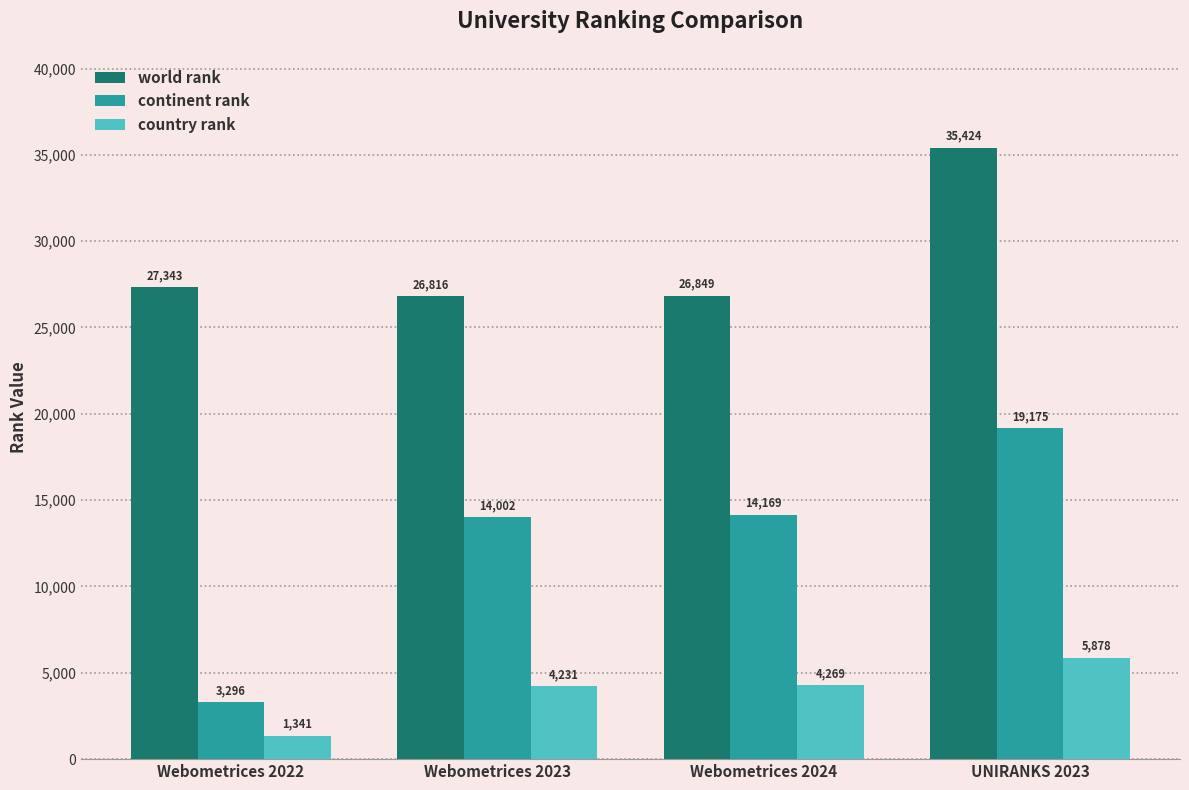

What position from the left is Webometrices 2023?

2